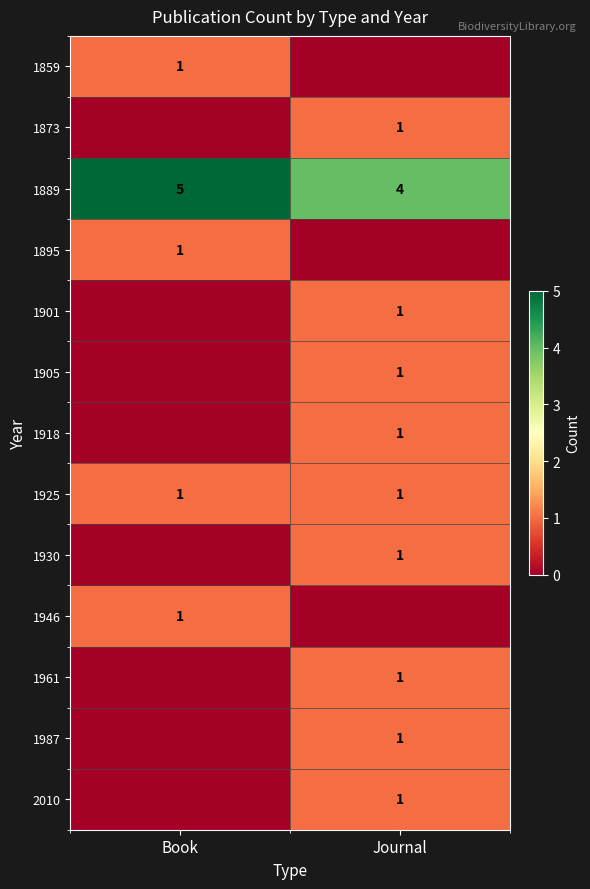

What is the spread (max minus min) of values at Book?

5